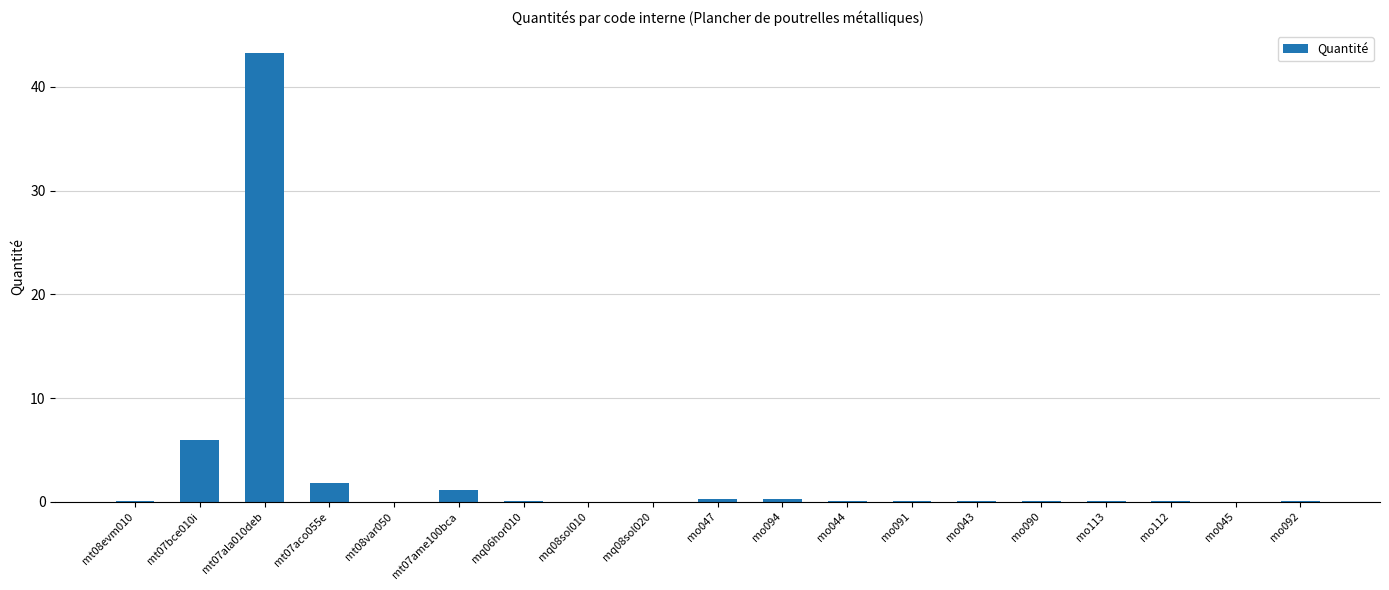

Which has a higher value, mo047 or mt07bce010i?

mt07bce010i